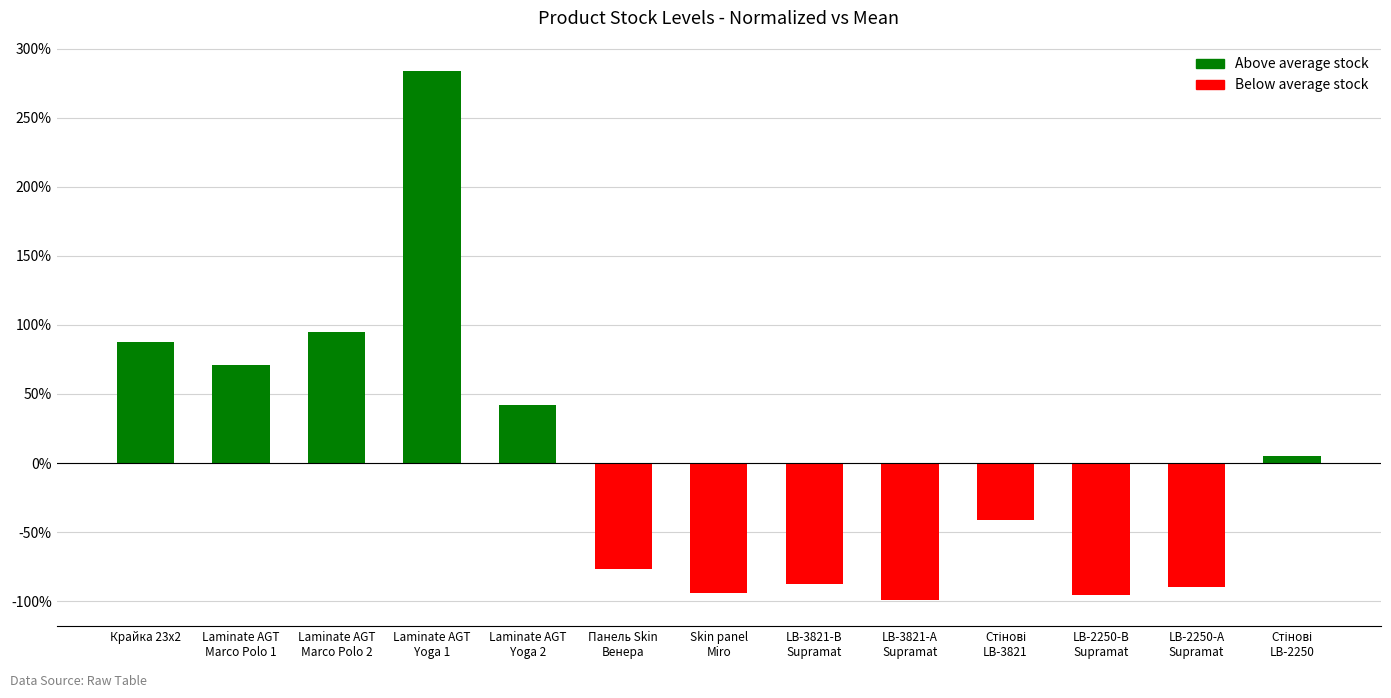

What is the difference between the maximum and minimum values?

382.6